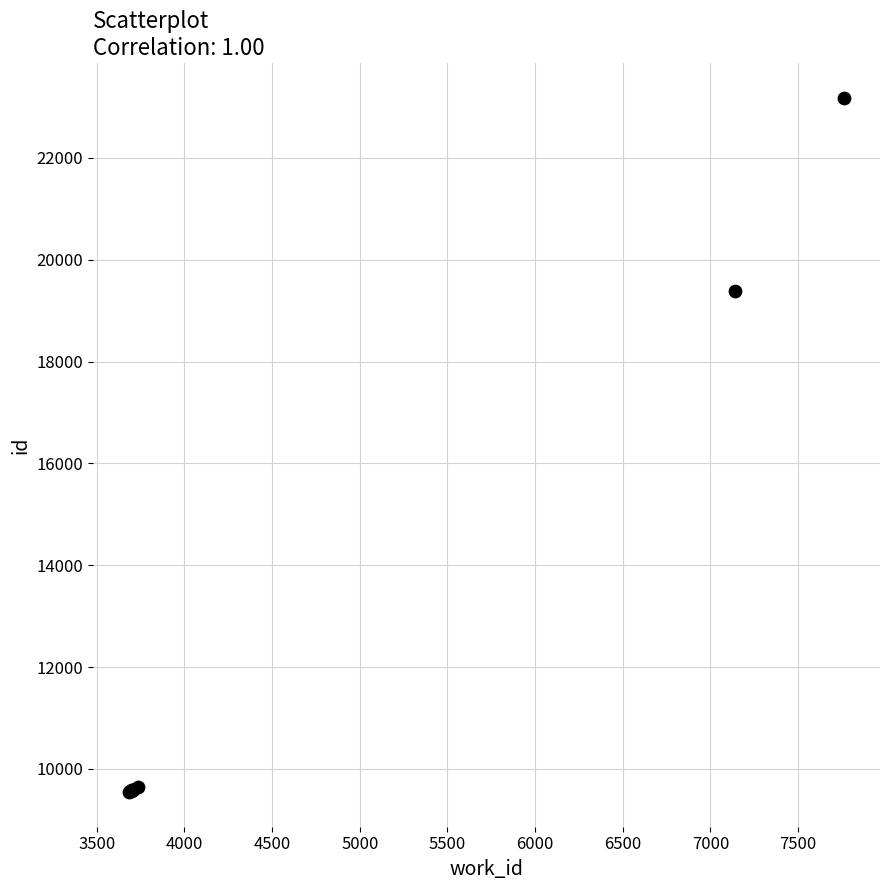

What Y value in the scatter plot is closest to 16365?

19383